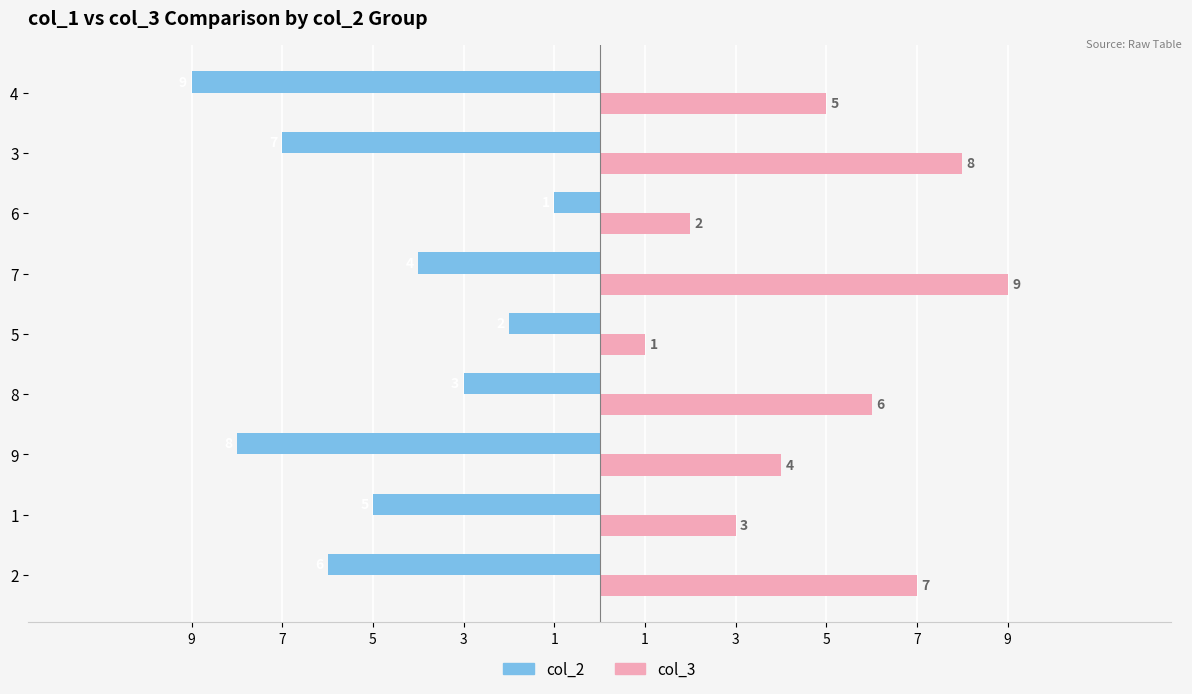

What is the difference between the maximum and minimum values in the col_2 series?

8